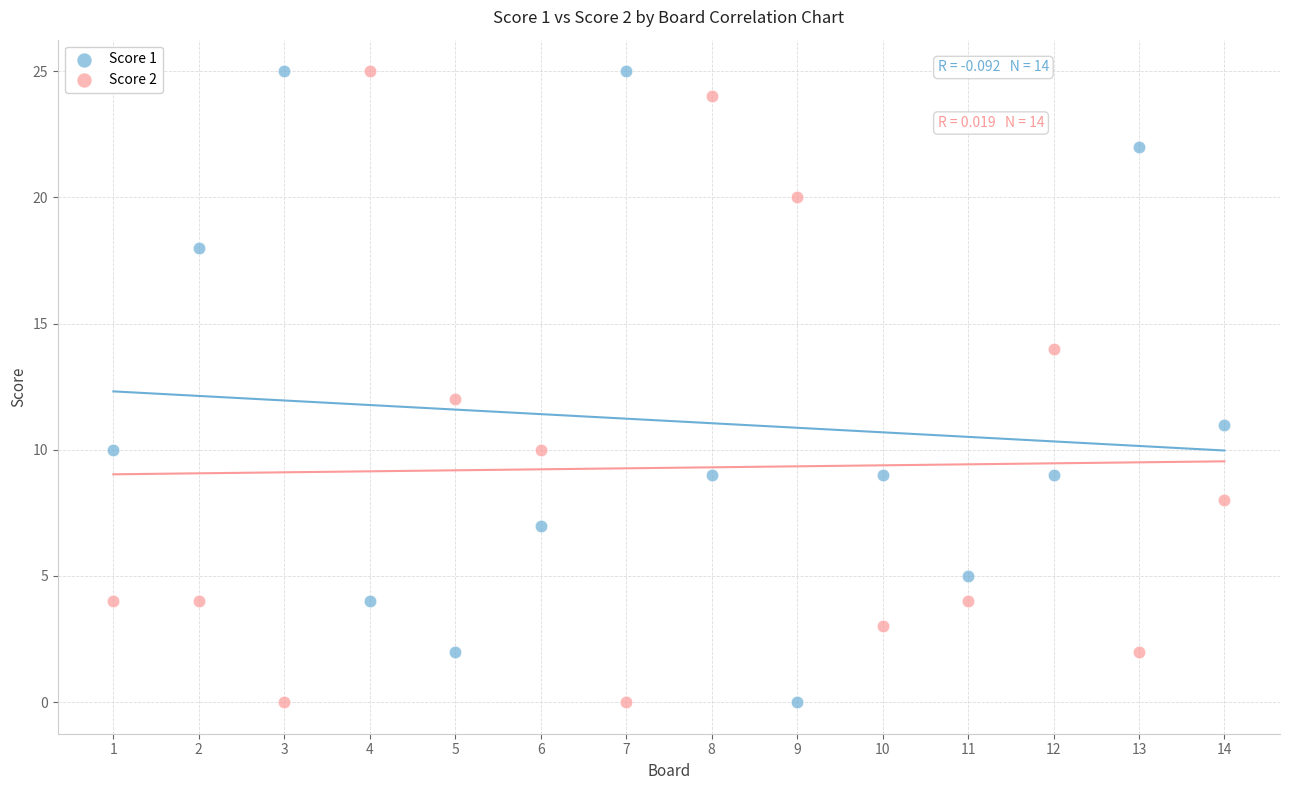

What is the X range (max minus min) for the scatter plot?

13